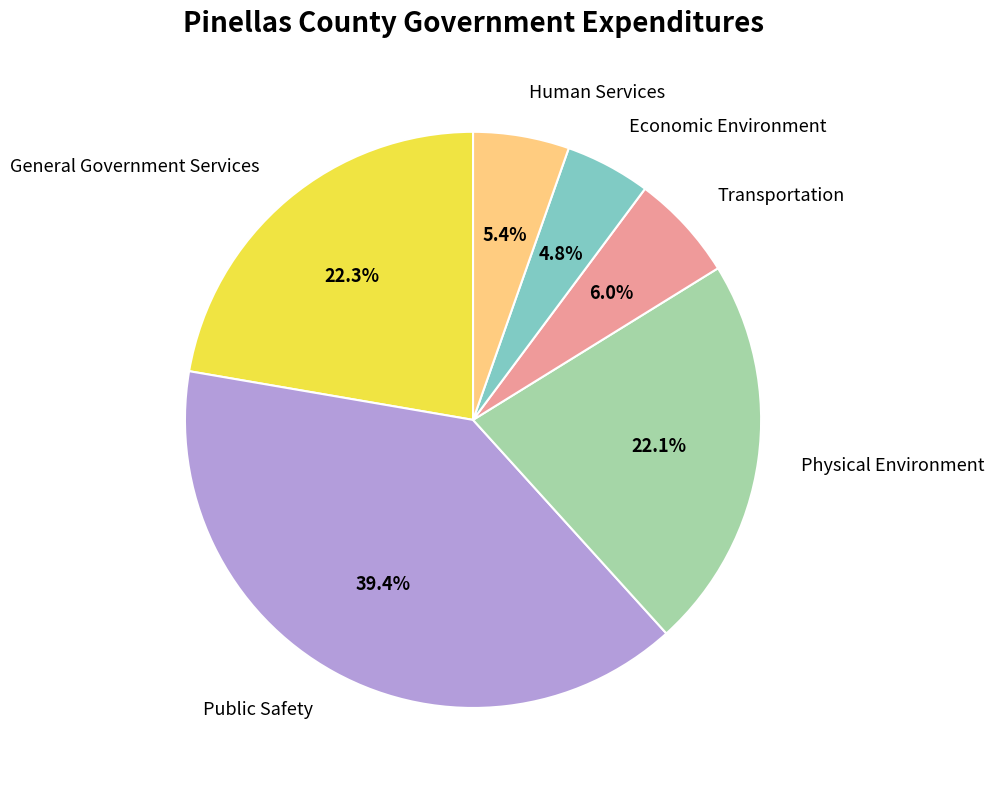

Is it true that Public Safety is 34% of the pie?

False